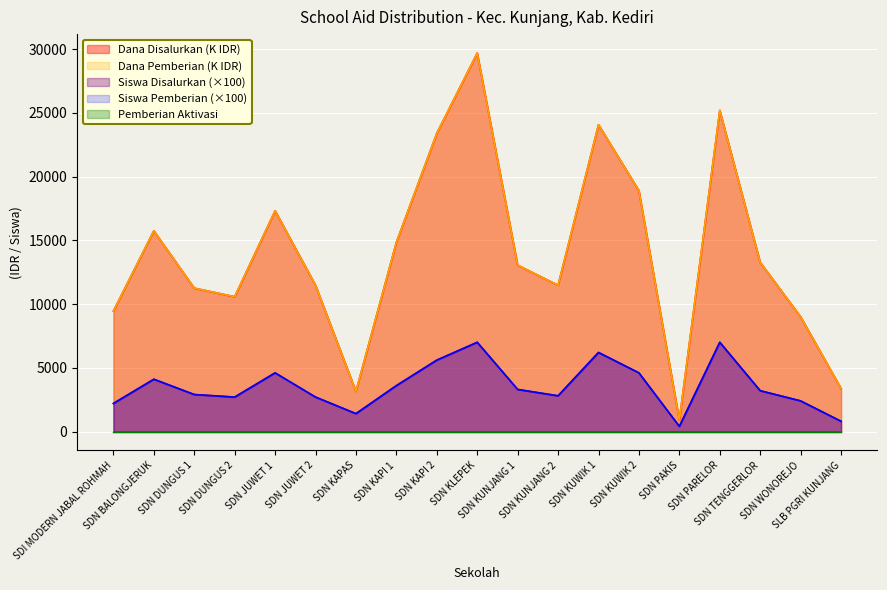

How many lines are shown in the chart?

5